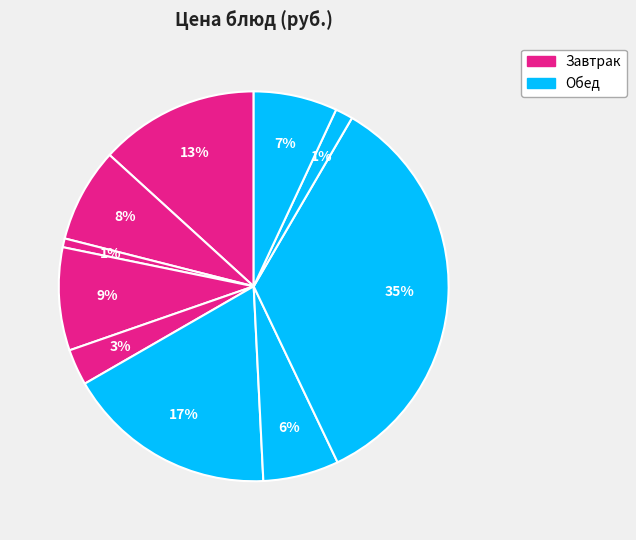

How many segments does this pie chart have?

10